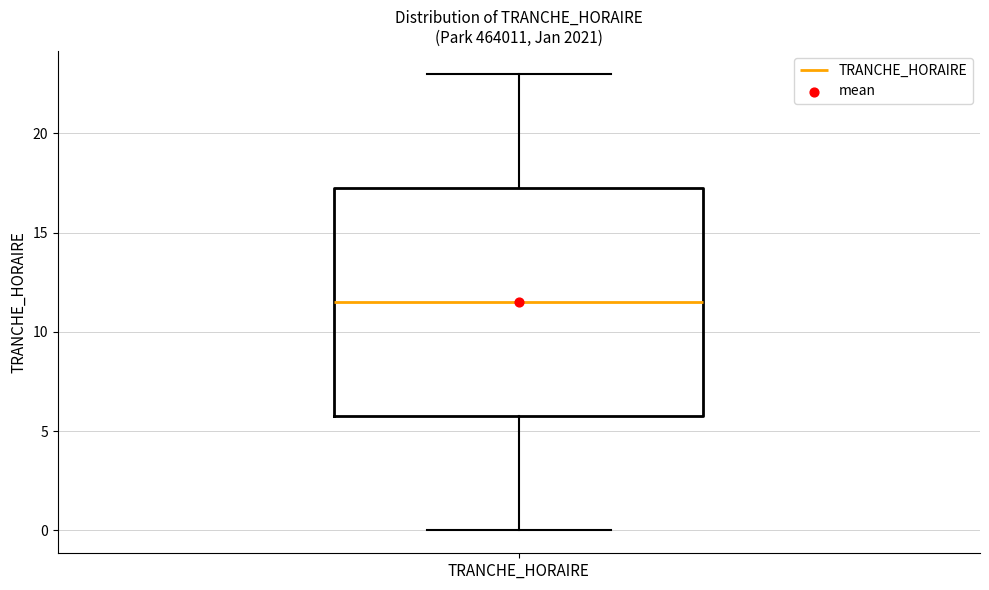

Read this box plot against the y-axis: the position of the median line, the range covered by the box, and the ends of both whiskers. The values are not printed on the chart, so give them approximately, as read against the axis.

median 11.5, box 6.0 to 17.5, whiskers 0.0 to 23.0